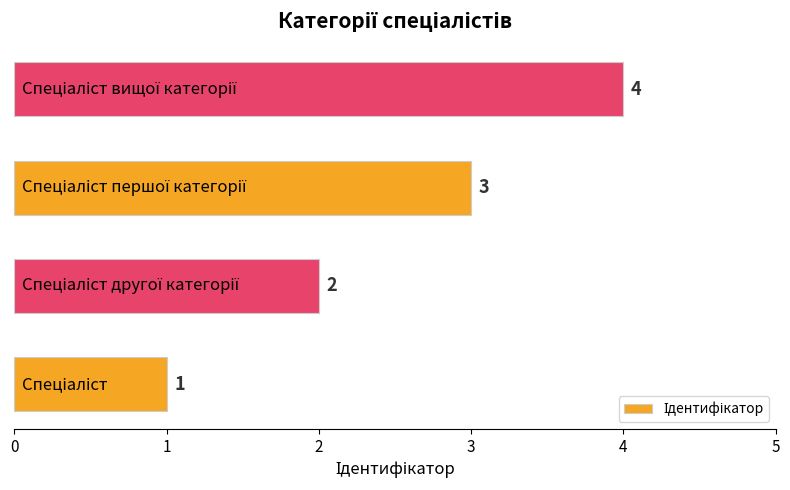

Count the values in the range 2 to 4.

3